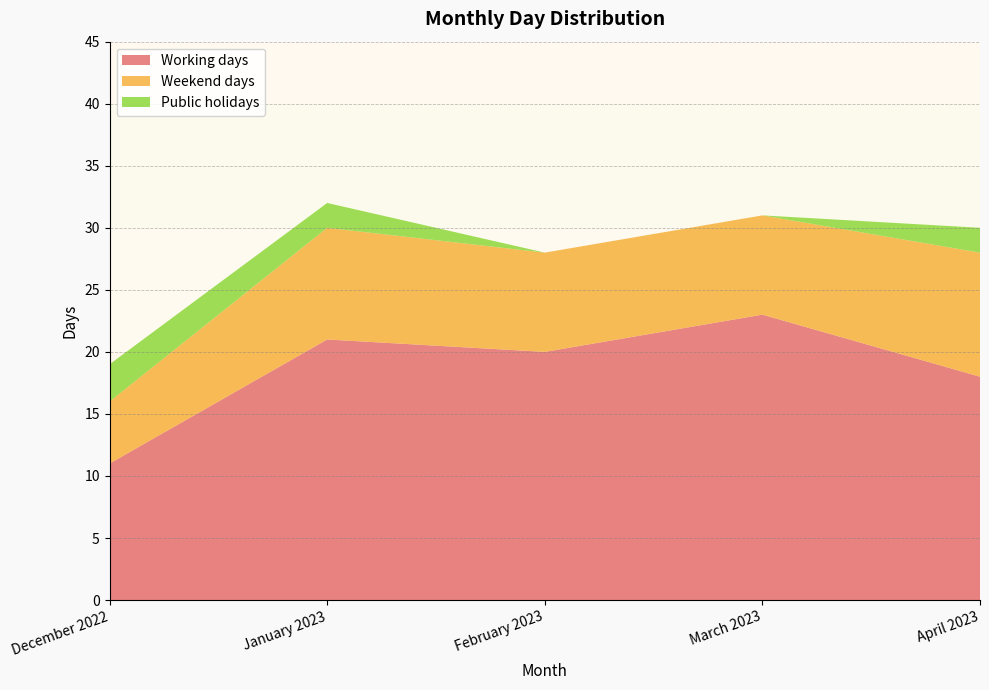

Reading left to right, transcribe all the data shown in this chart.

Working days: 11	21	20	23	18
Weekend days: 5	9	8	8	10
Public holidays: 3	2	0	0	2